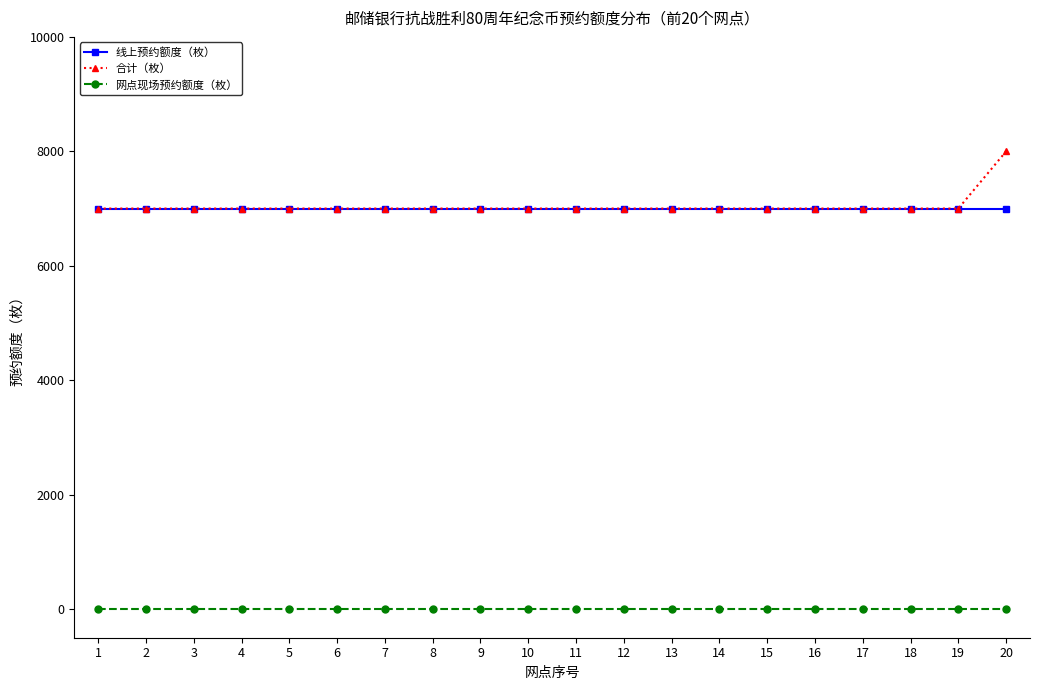

Which series has the widest spread of values?

合计（枚）